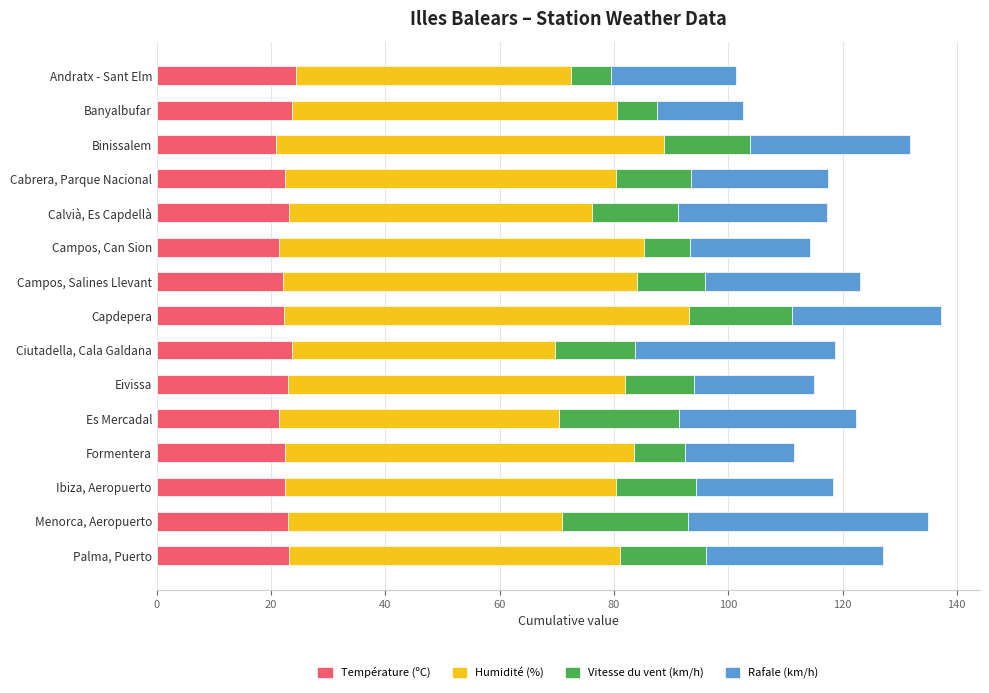

What are all the series names shown in the legend?

Température (ºC), Humidité (%), Vitesse du vent (km/h), Rafale (km/h)